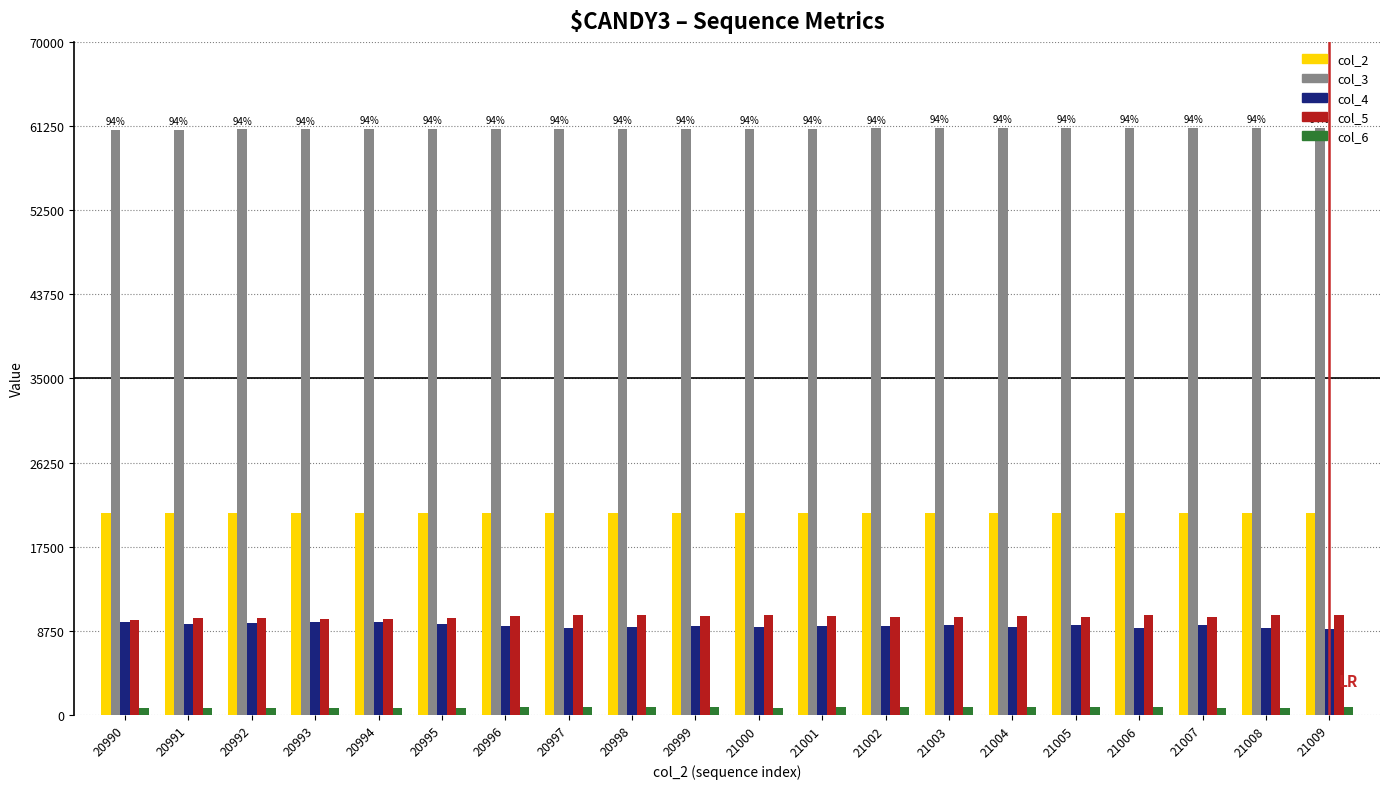

What is the minimum value for col_5?

9926